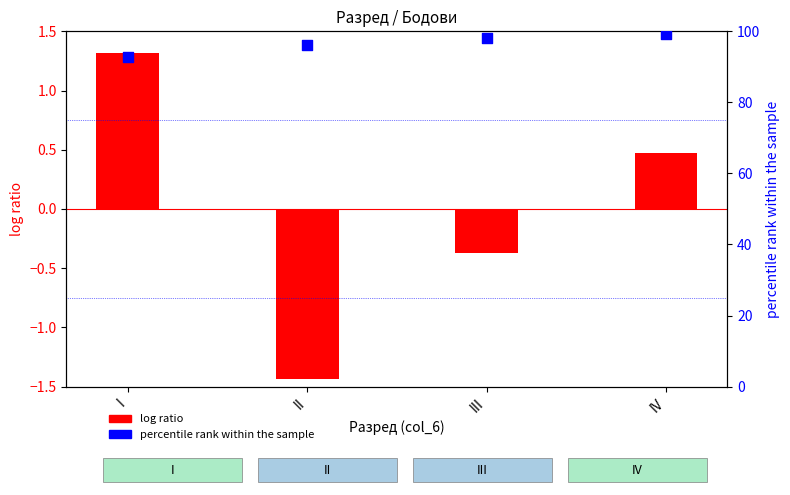

Which series has the widest spread of Y values?

percentile rank within the sample